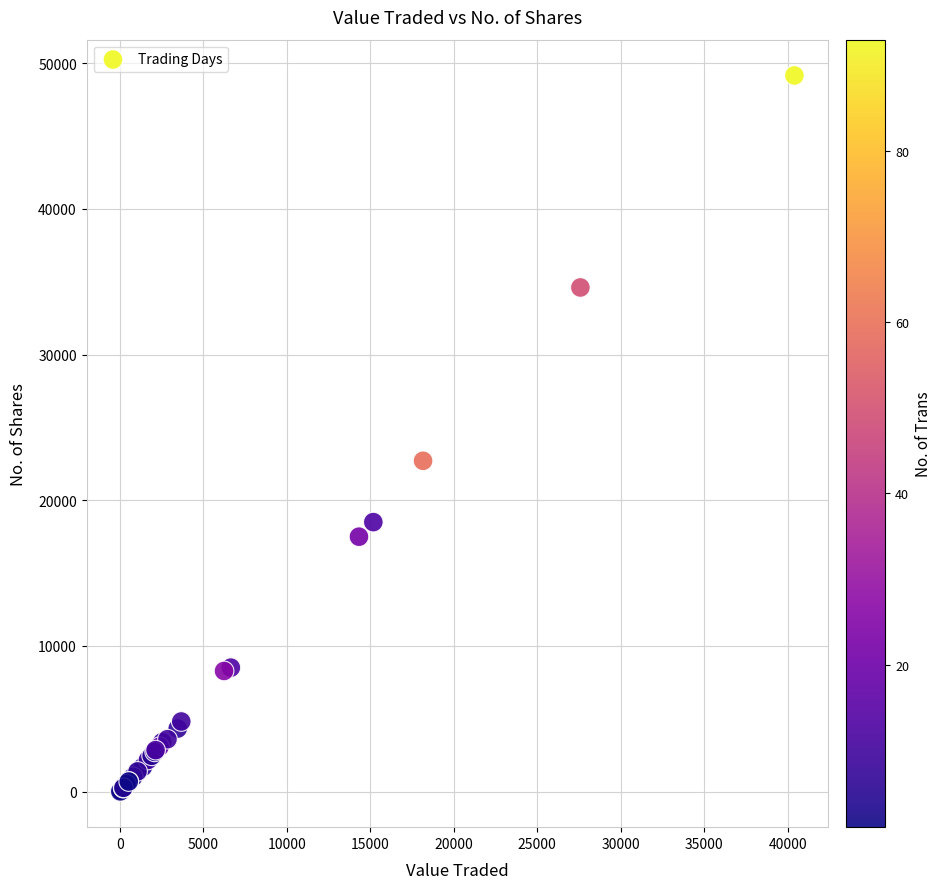

What Y value in the scatter plot is closest to 24586?

22707